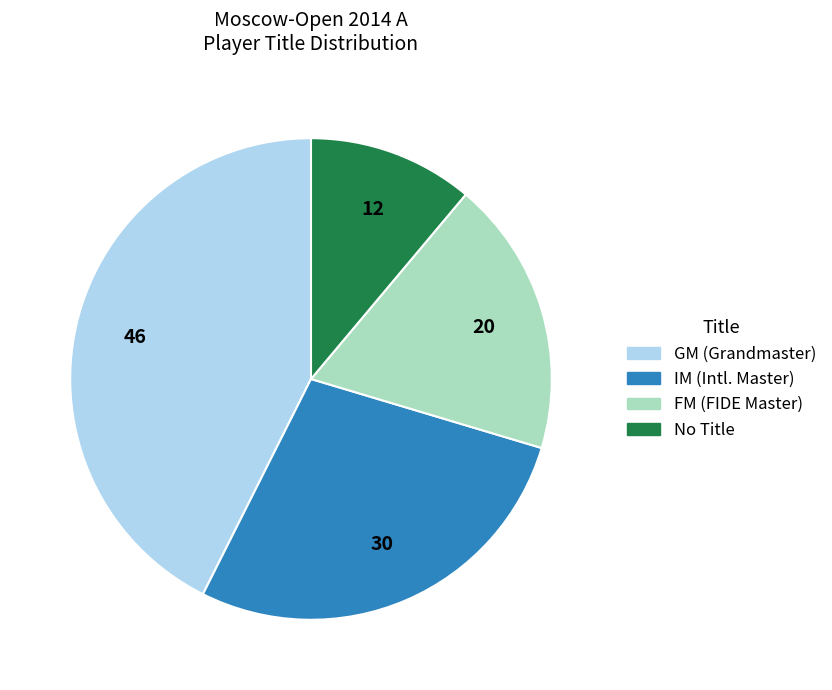

Is it true that FM (FIDE Master) is 19% of the pie?

True